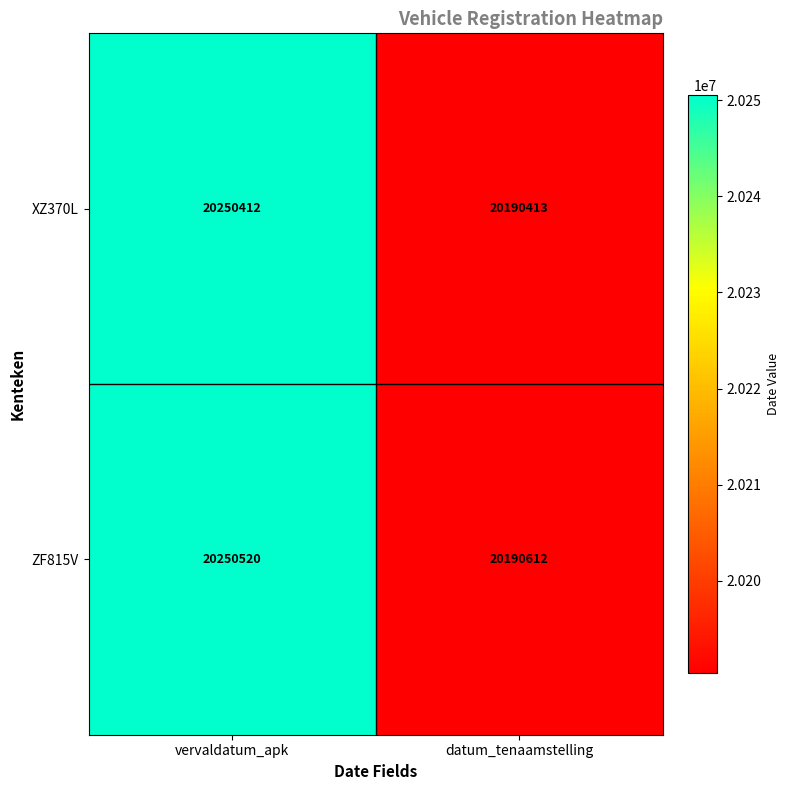

At which label does XZ370L reach its minimum?

datum_tenaamstelling